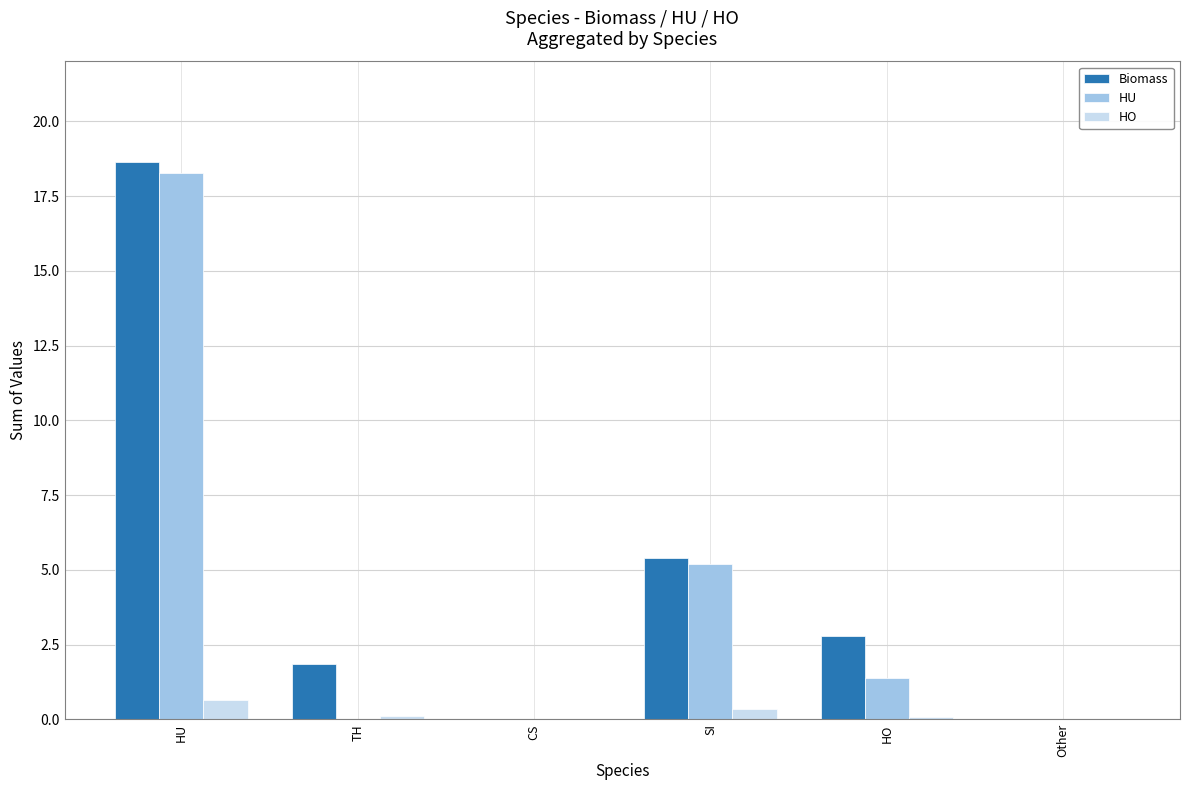

How many groups of bars are there?

6